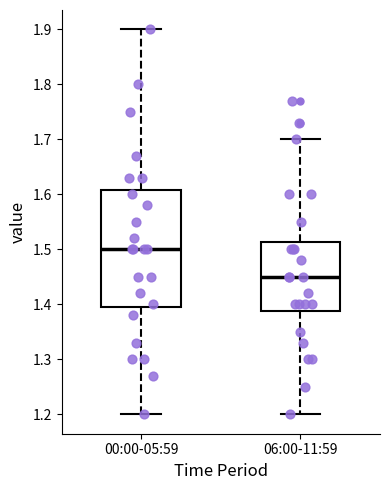

Comparing the boxes themselves (not the whiskers), which one is the tallest?

00:00-05:59